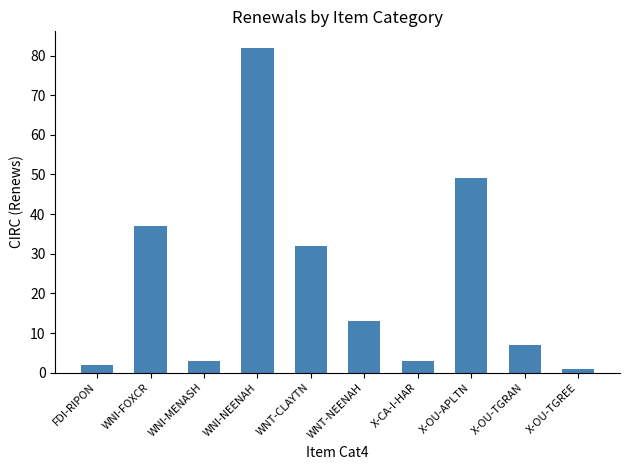

What is the label of the 4th bar from the right?

X-CA-I-HAR